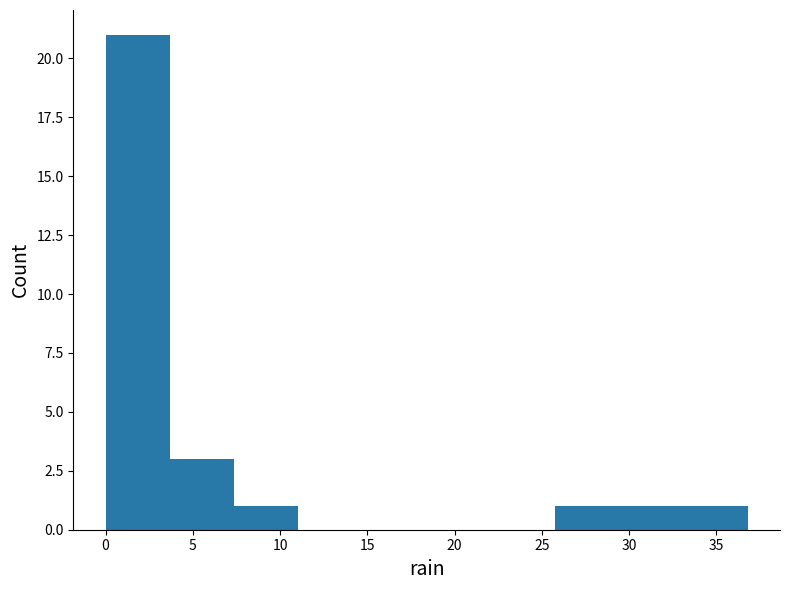

Reading left to right, transcribe this chart: for each bar, give the range it covers on the x-axis and its height. Neither the bar edges nor the heights are printed on the chart, so give them approximately, as read against the axes.

0.0 to 3.5: 21
3.5 to 7.5: 3
7.5 to 11.0: 1
11.0 to 14.5: 0
14.5 to 18.5: 0
18.5 to 22.0: 0
22.0 to 26.0: 0
26.0 to 29.5: 1
29.5 to 33.0: 1
33.0 to 37.0: 1